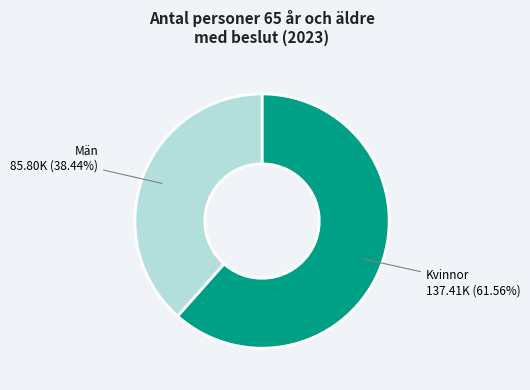

To the nearest percent, what is the average slice percentage?

50%